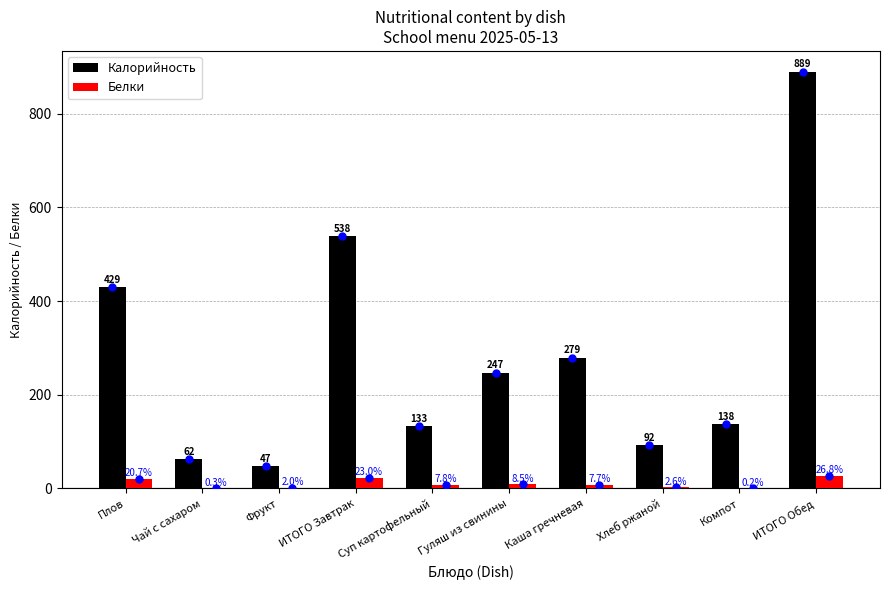

At which category does the chart reach its peak across all series?

ИТОГО Обед